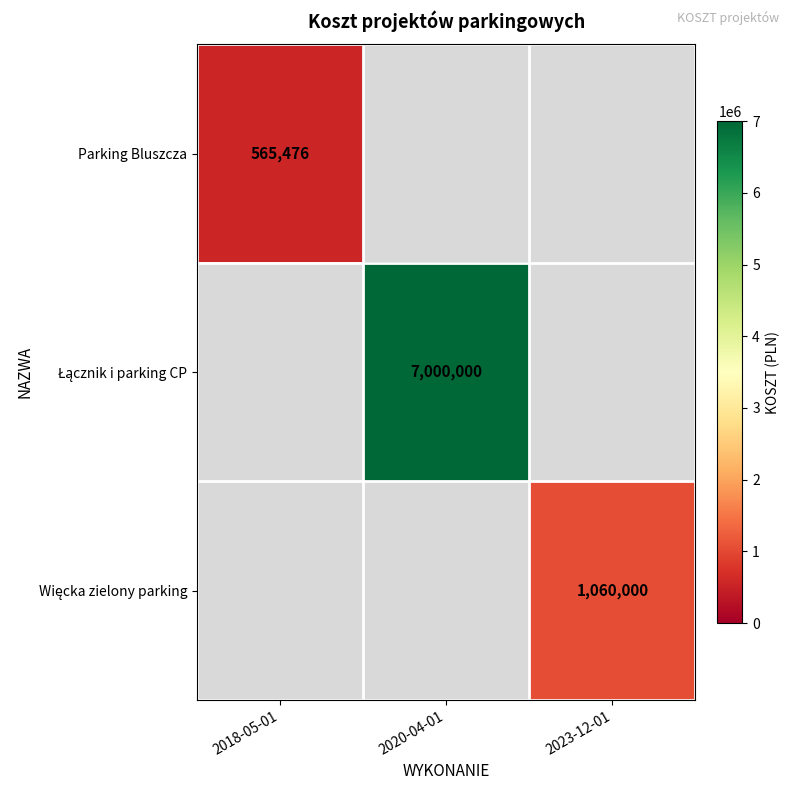

What is the lowest value of the Parking Bluszcza series?

565476.0